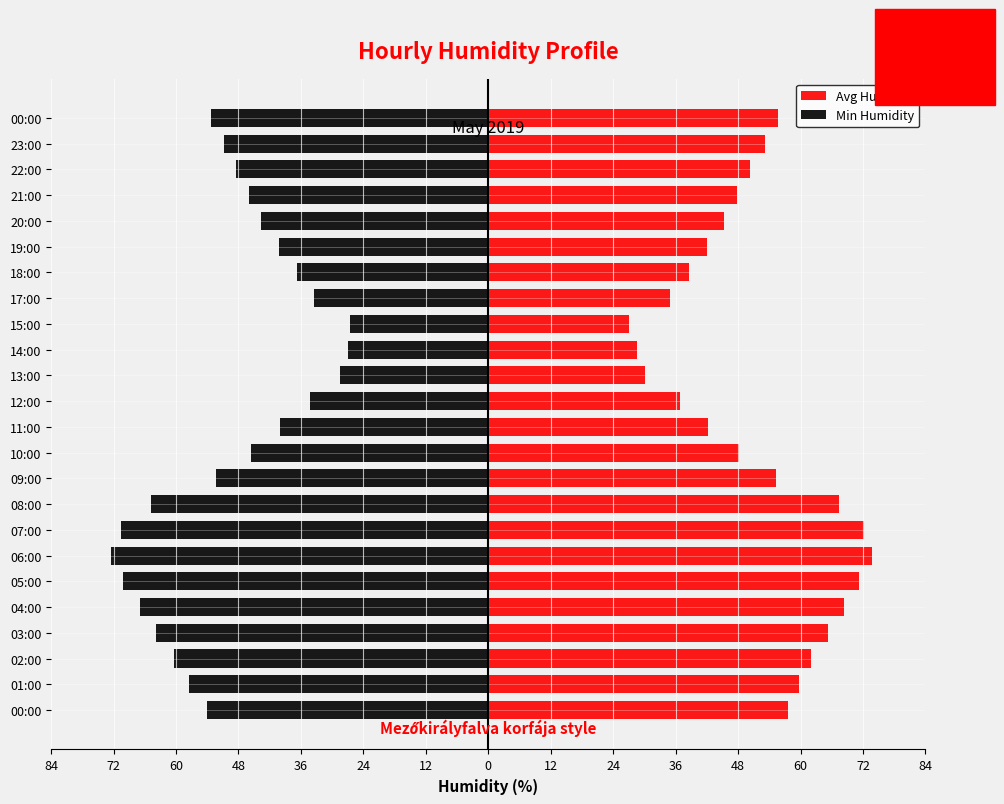

Which series has the largest range (max minus min)?

Avg Humidity